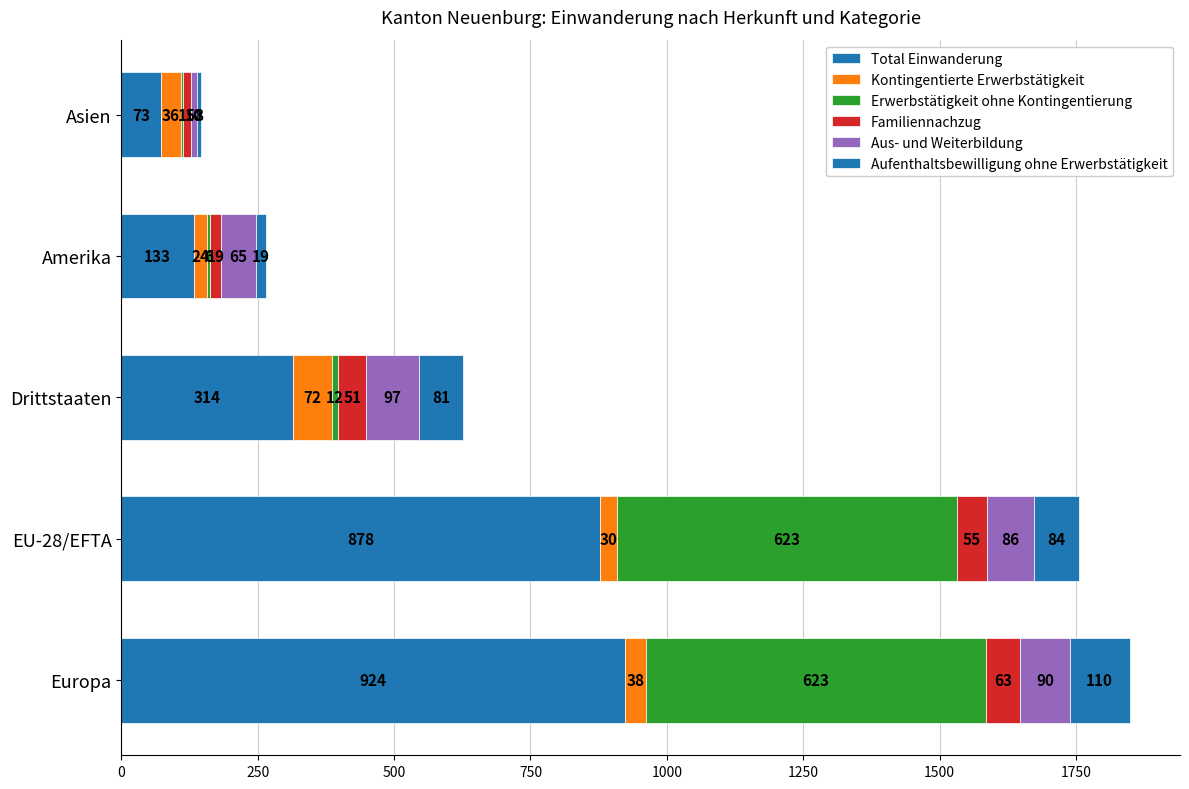

What is the difference between the second highest and second lowest values in the Total Einwanderung series?

745